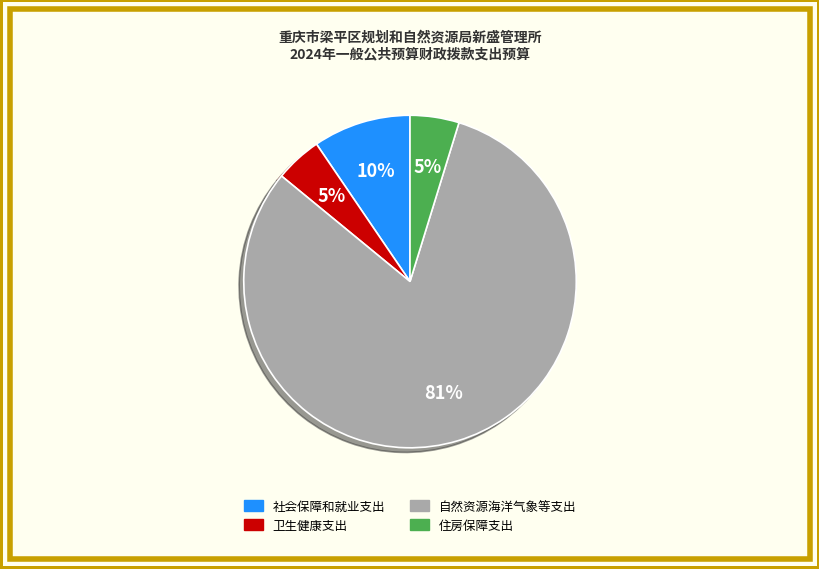

How many segments does this pie chart have?

4